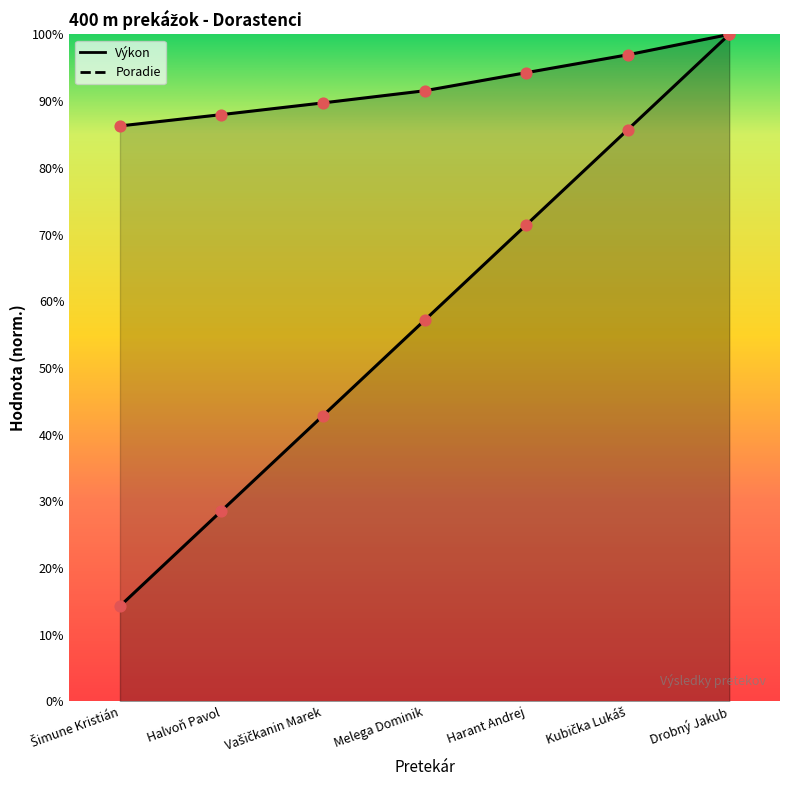

Which series has the largest total across all categories?

Výkon